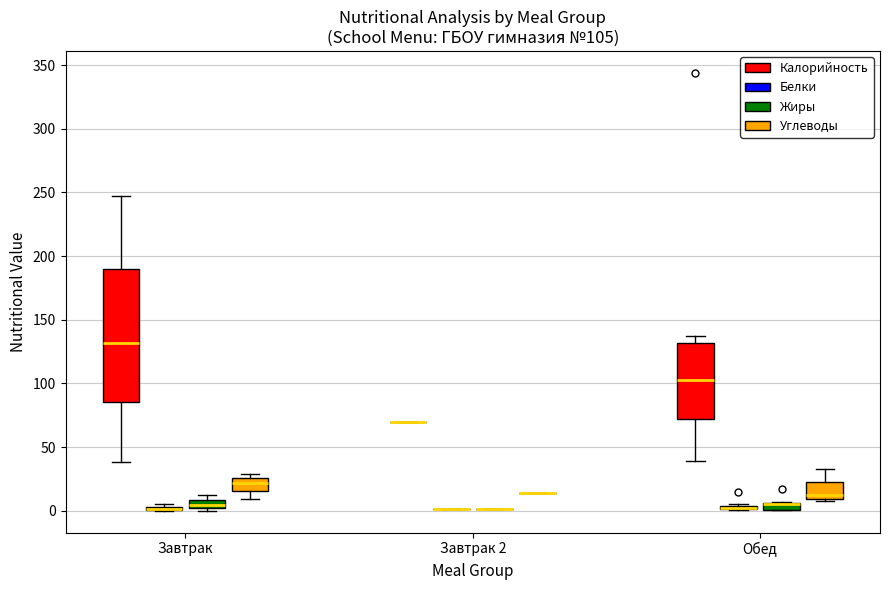

Comparing the boxes themselves (not the whiskers), which one is the tallest?

Завтрак (Калорийность)